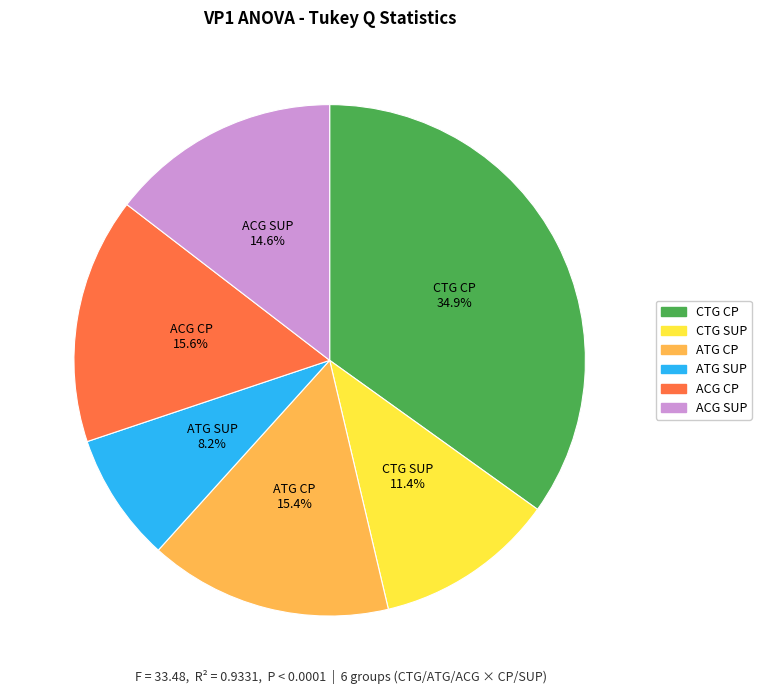

To the nearest percent, what portion does CTG SUP represent?

11%